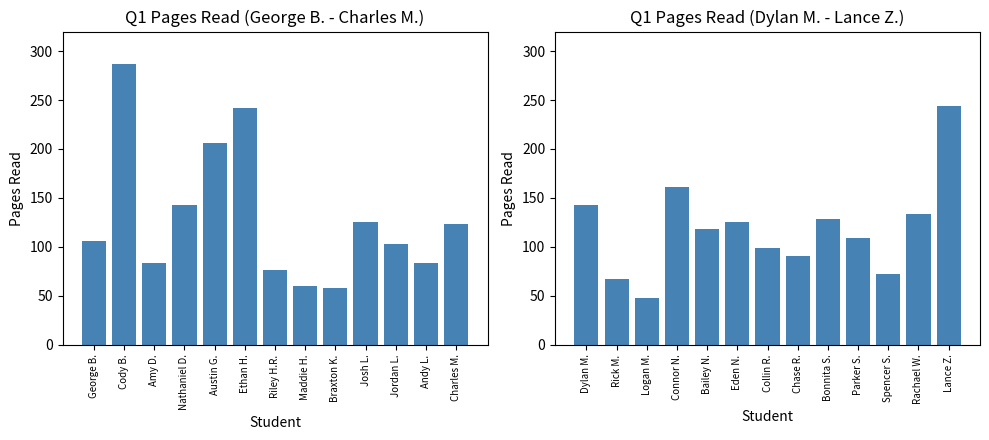

What is the minimum value shown in the chart?

48